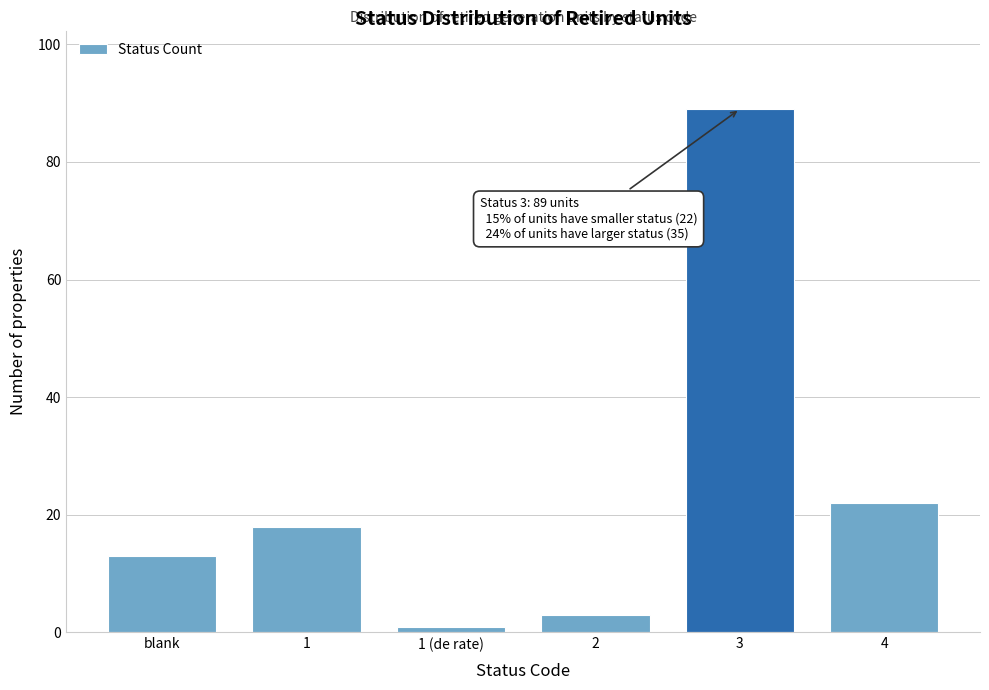

Reading left to right, list all the values displayed in this chart.

blank=13	1=18	1 (de rate)=1	2=3	3=89	4=22